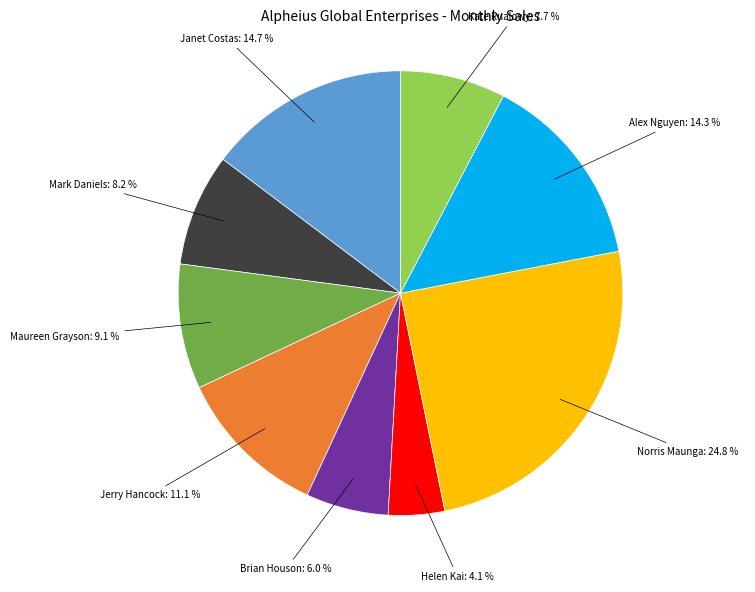

Do Norris Maunga and Brian Houson together represent more than half of the pie?

No